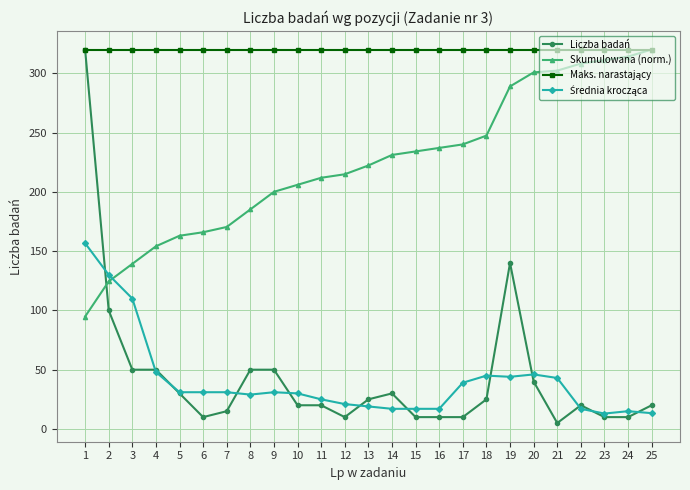

What is the value of the Liczba badań point at the 10th from the left?

20.0